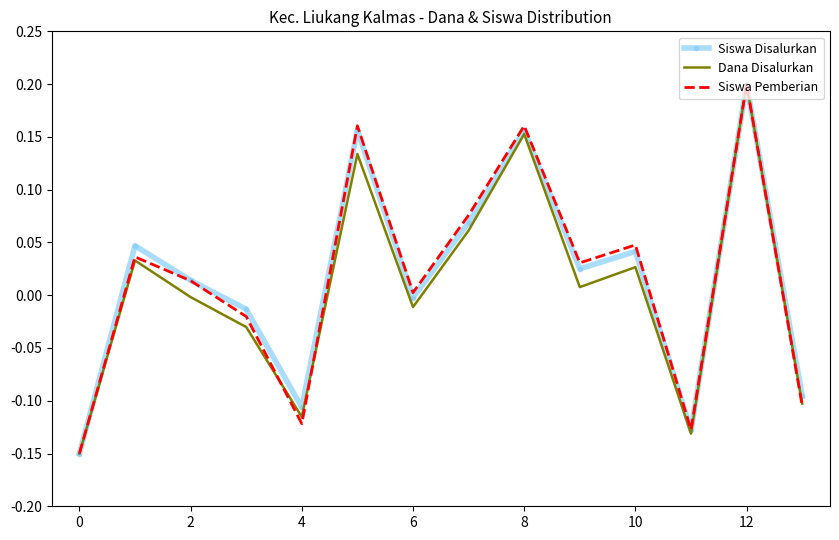

Which category has the highest value across all series?

12